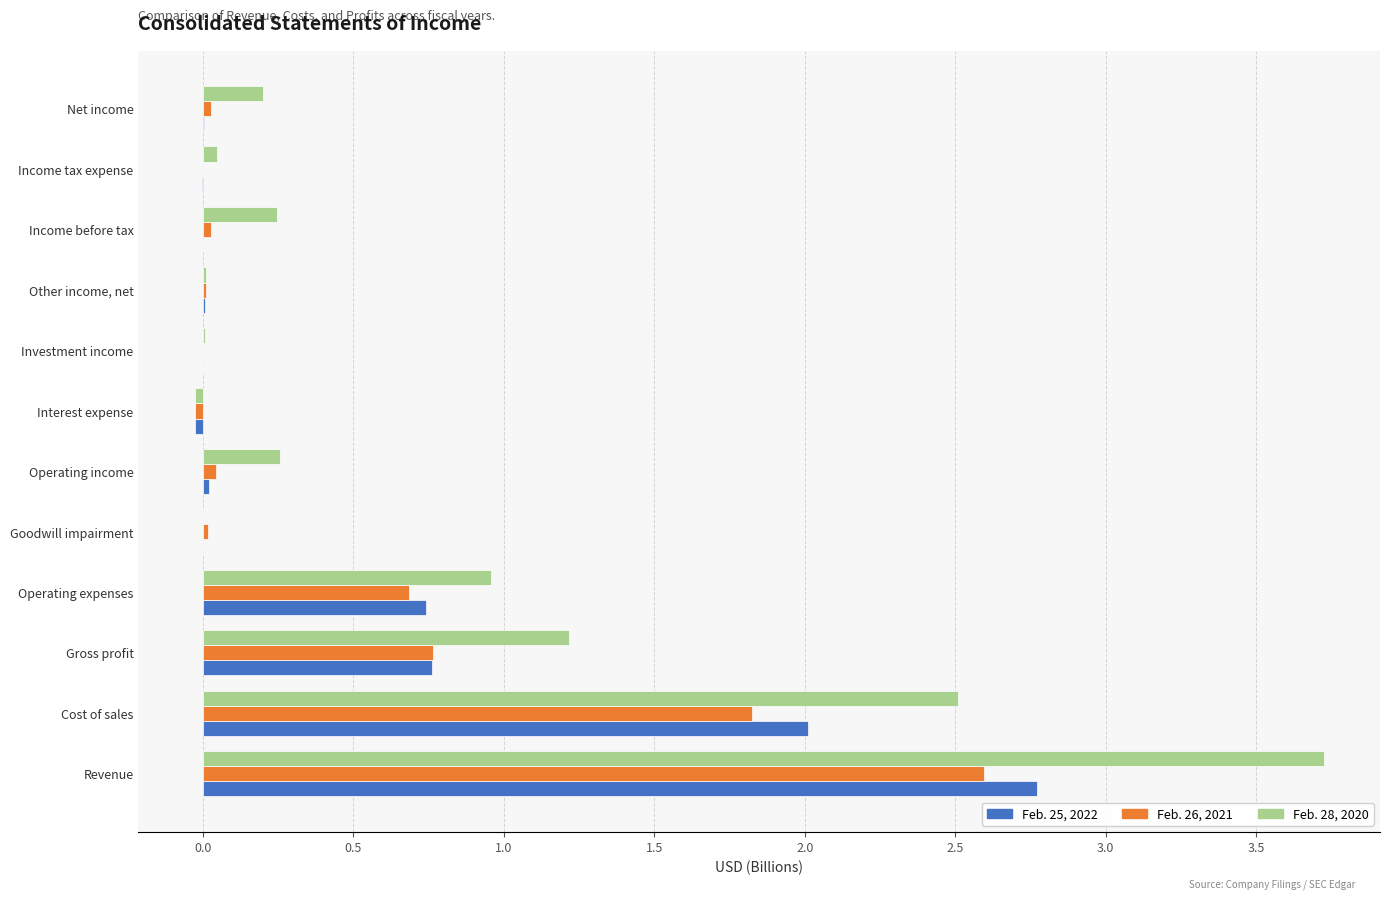

The Feb. 25, 2022 series shows -0.0 at Interest expense. True or false?

True